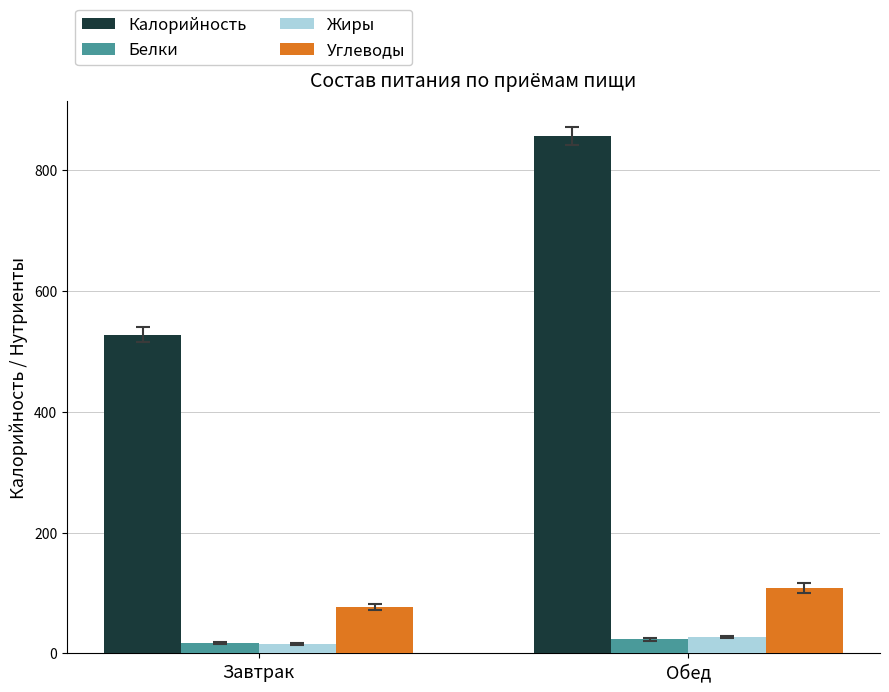

The value of Углеводы at Завтрак is 104.7. True or false?

False